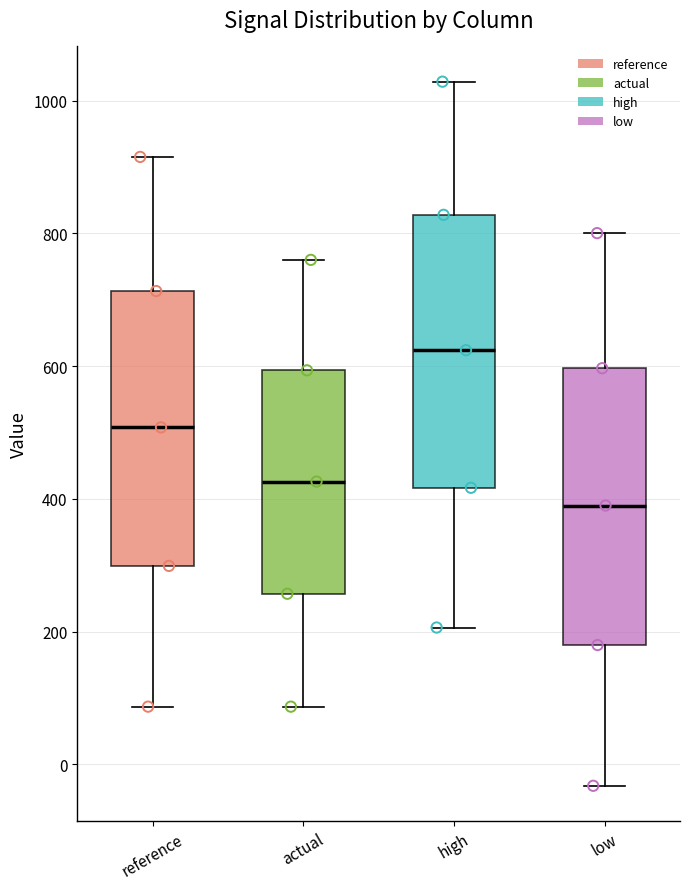

Which box has the lowest median line?

low